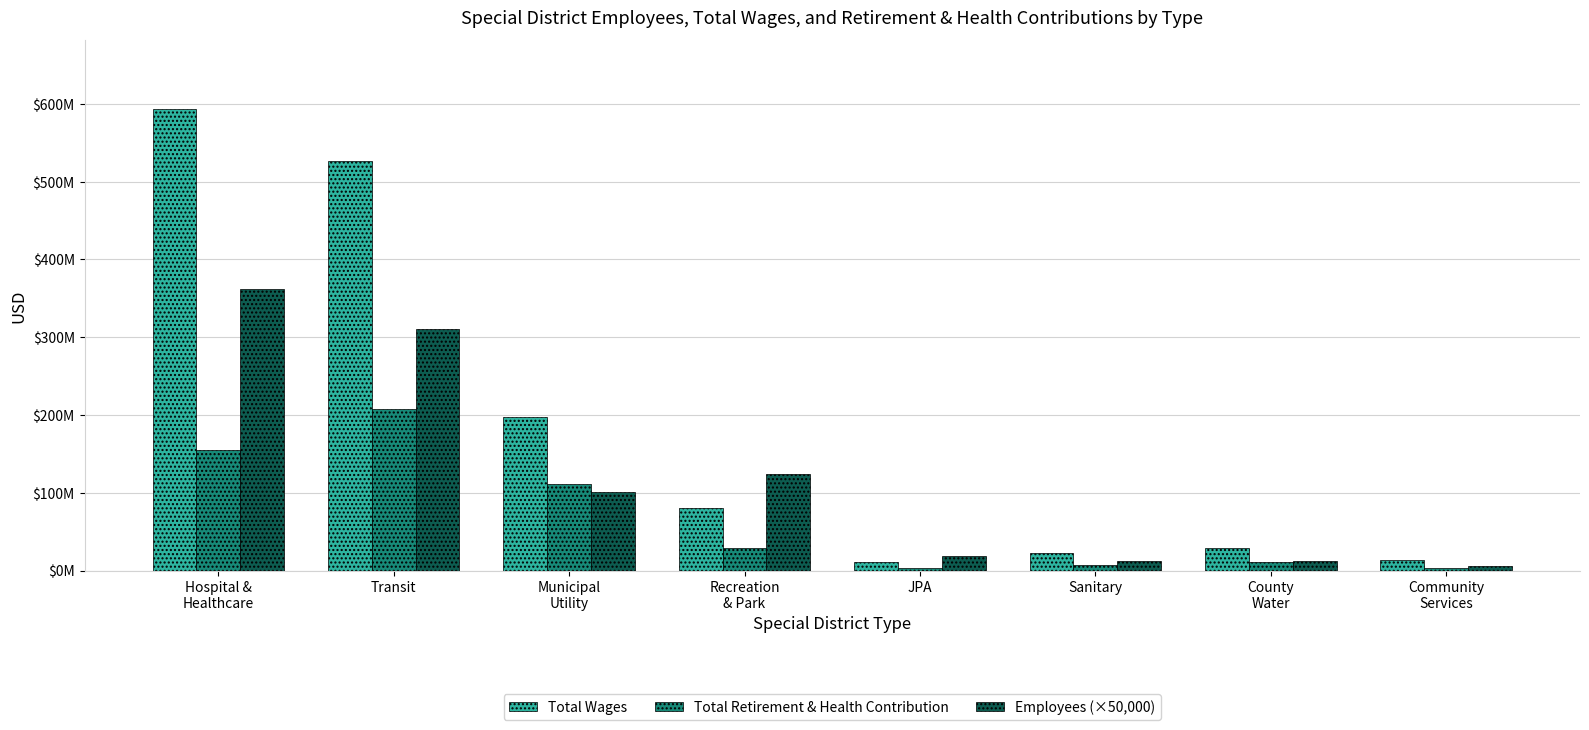

Does the chart contain stacked bars?

No